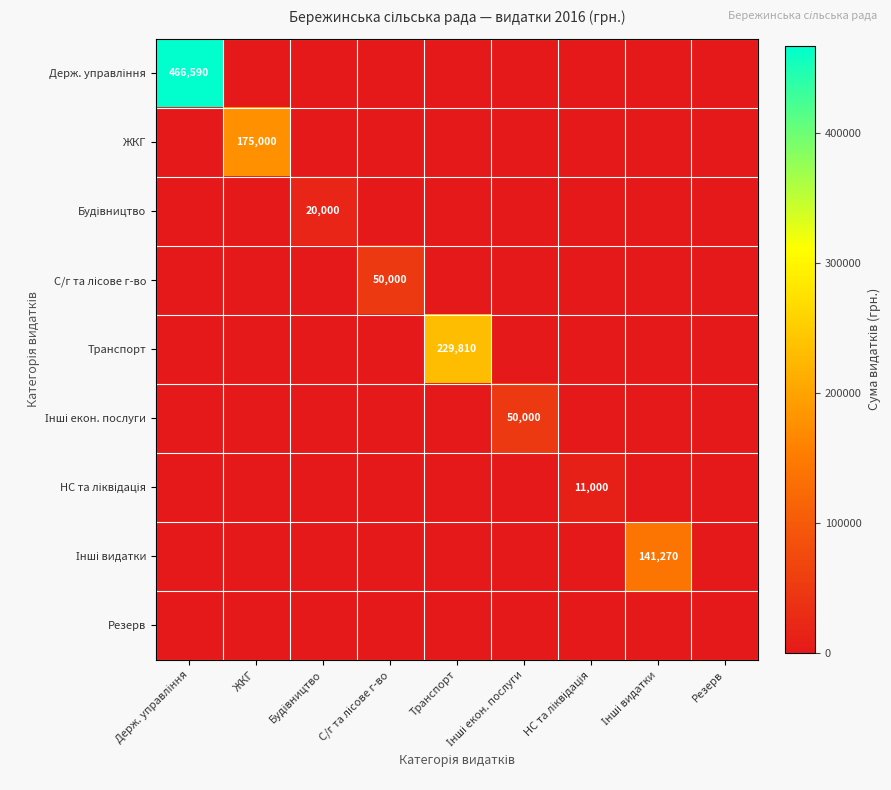

What is the difference between the maximum and minimum values in the Будівництво series?

20000